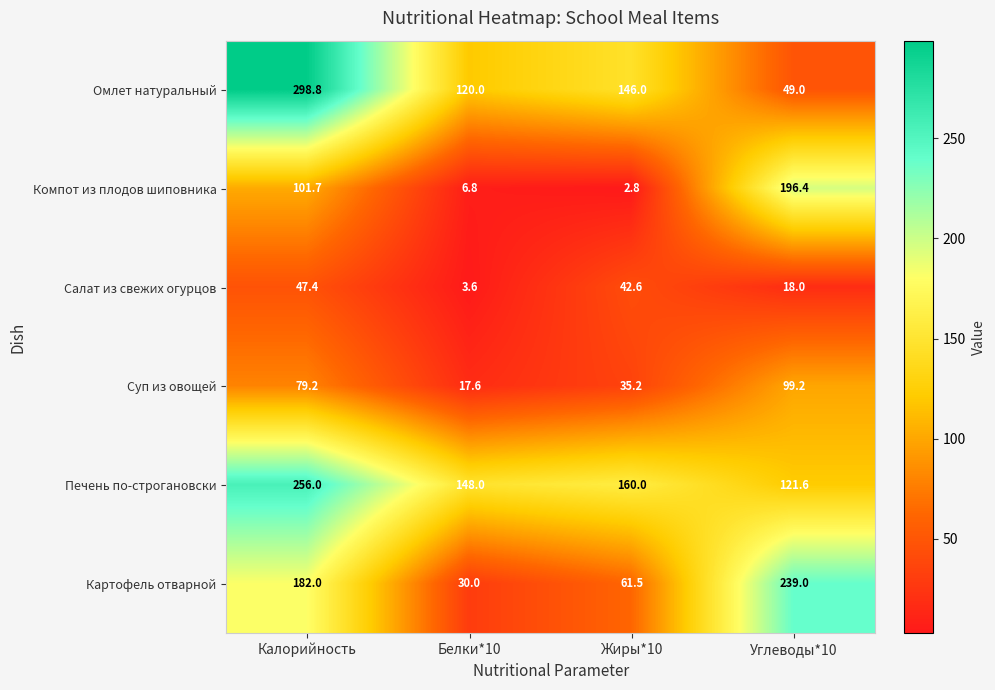

Between Белки*10 and Углеводы*10, which series saw the biggest shift?

Картофель отварной